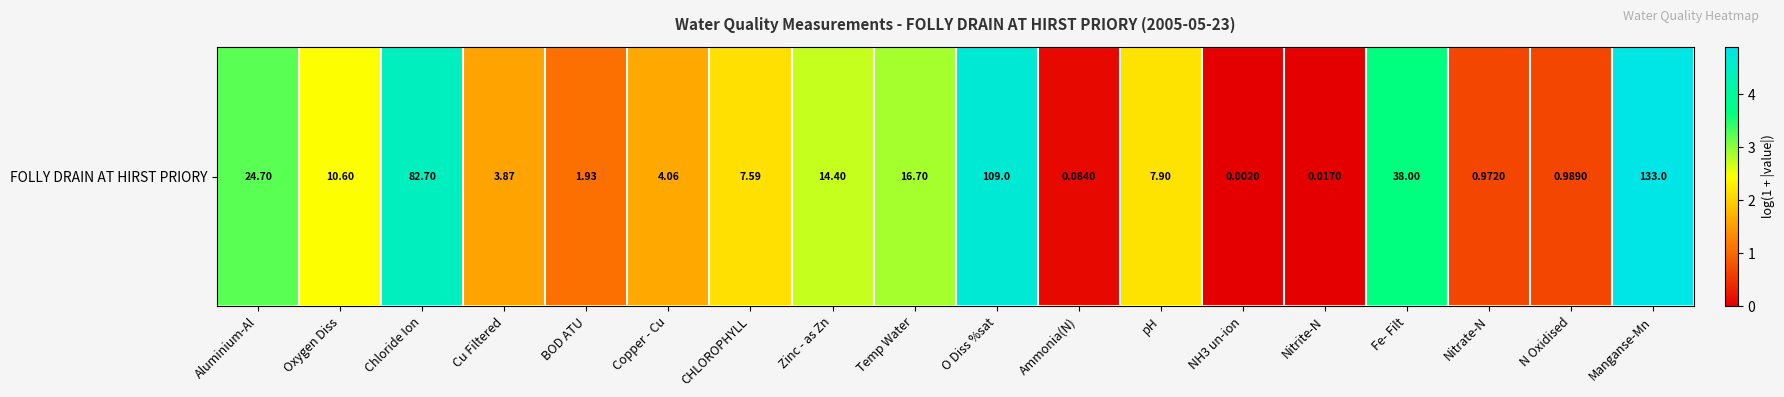

List the labels in order of value, smallest first.

NH3 un-ion, Nitrite-N, Ammonia(N), Nitrate-N, N Oxidised, BOD ATU, Cu Filtered, Copper - Cu, CHLOROPHYLL, pH, Oxygen Diss, Zinc - as Zn, Temp Water, Aluminium-Al, Fe- Filt, Chloride Ion, O Diss %sat, Manganse-Mn